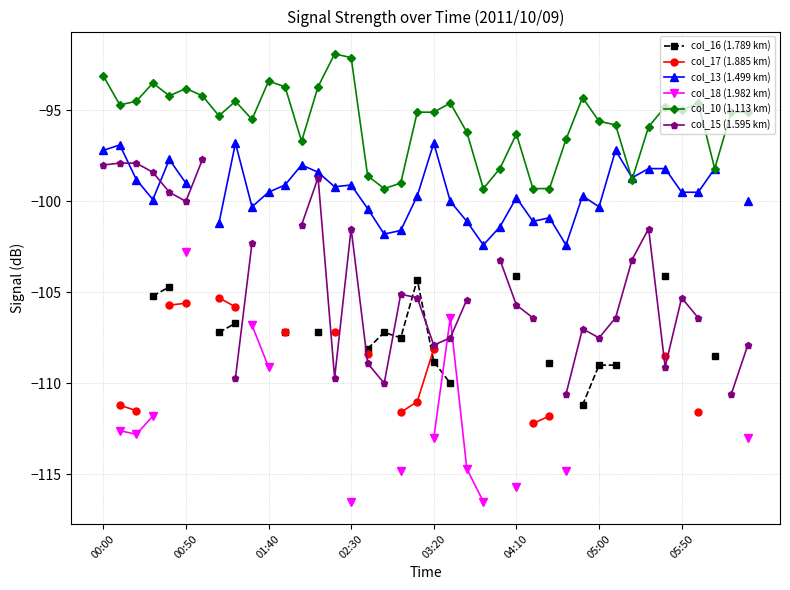

Is it true that col_10 (1.113 km) equals -93.8 at 00:50?

True